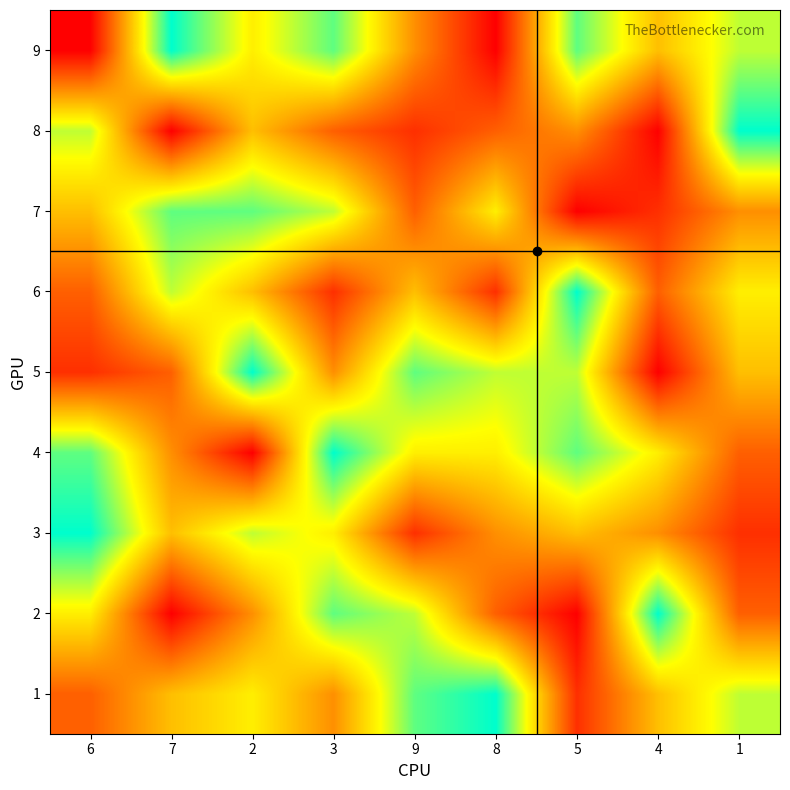

At which category is the sum across all series the highest?

2